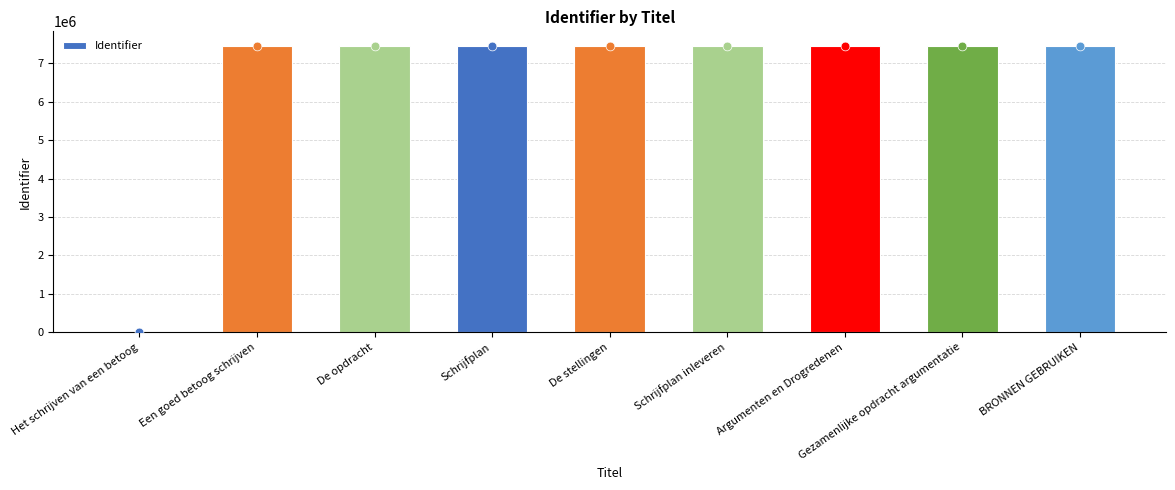

What is the change in value from Schrijfplan to BRONNEN GEBRUIKEN?

-6